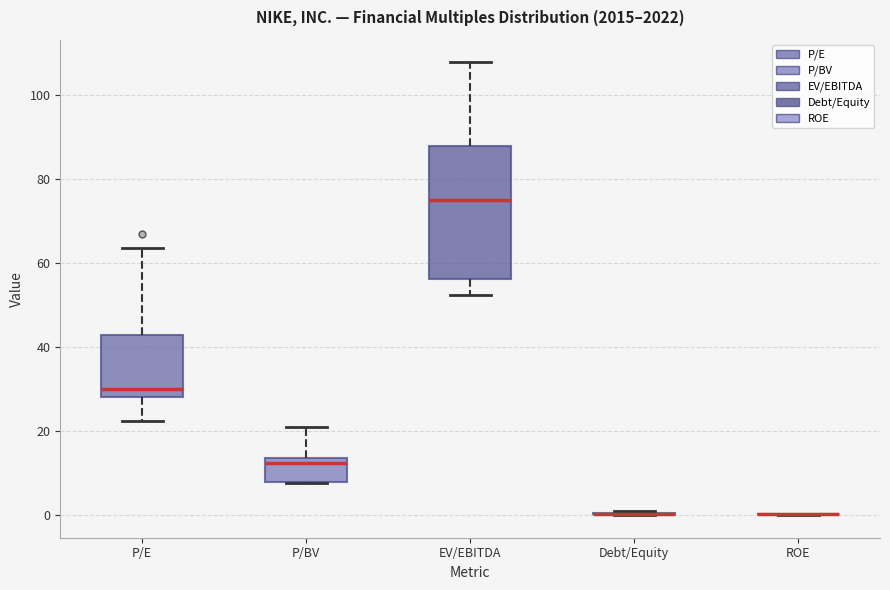

Comparing the boxes themselves (not the whiskers), which one is the tallest?

EV/EBITDA